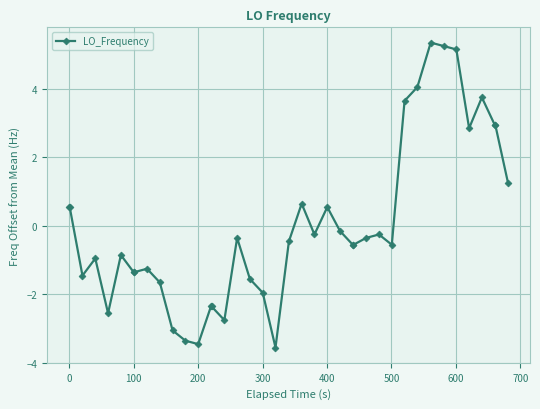

True or false: there are more than 2 points higher than both neighbors.

True